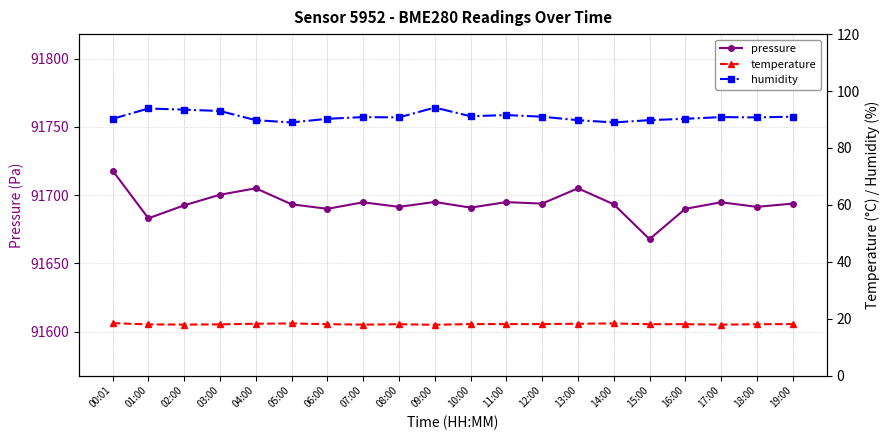

What are all the series names shown in the legend?

pressure, temperature, humidity